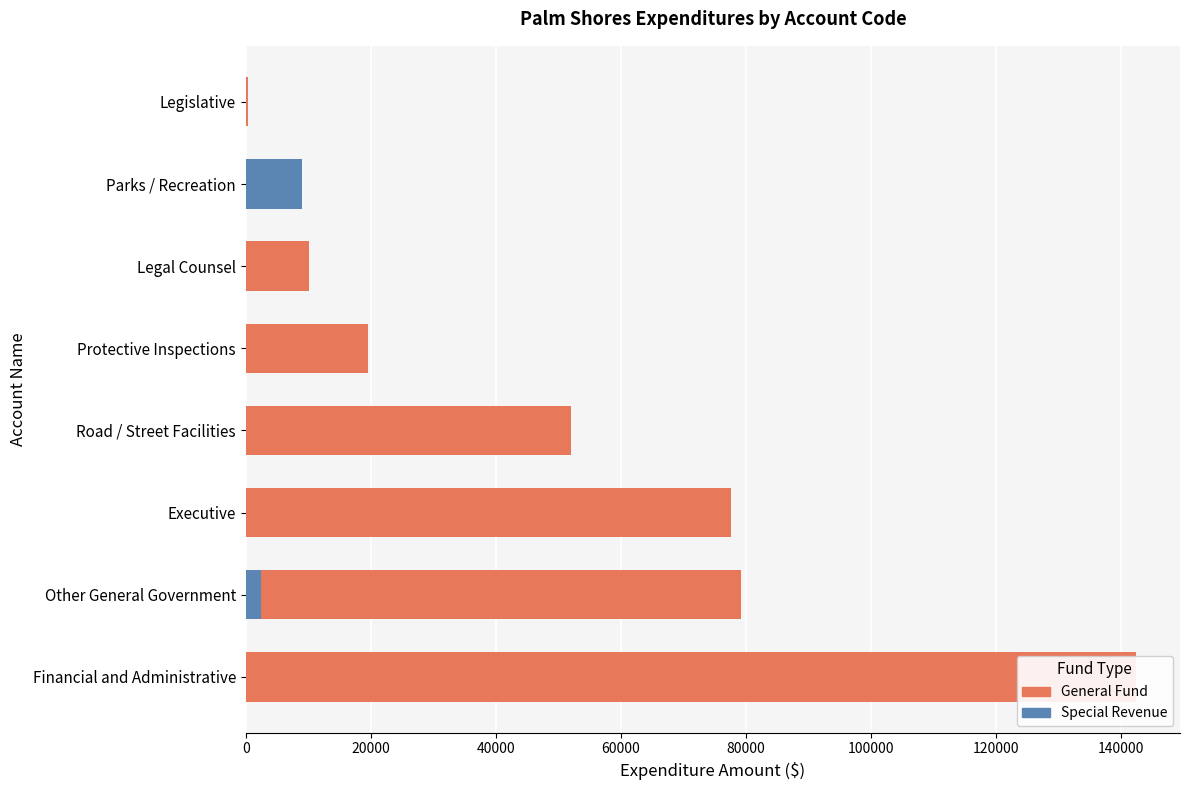

What are all the series names shown in the legend?

General Fund, Special Revenue